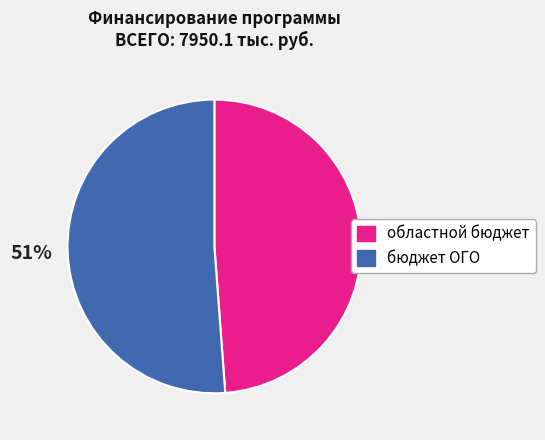

To the nearest percent, what is the difference between the бюджет ОГО and областной бюджет slice percentages?

2%